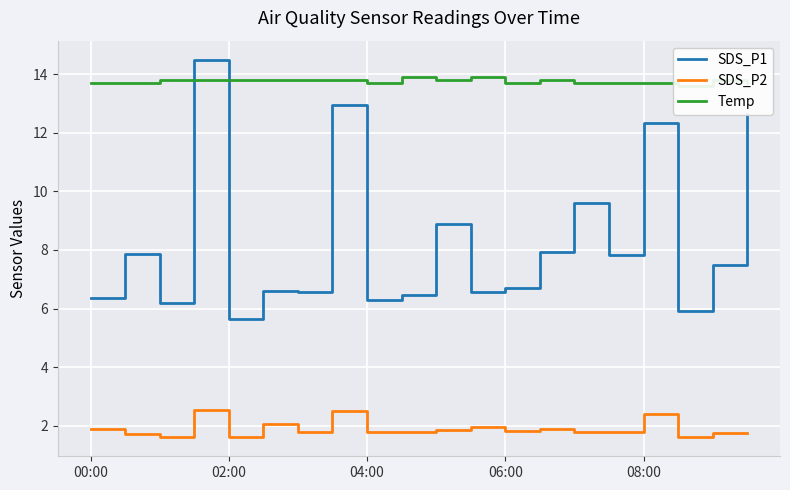

True or false: SDS_P1 has a value of 6.7 at 06:00.

True